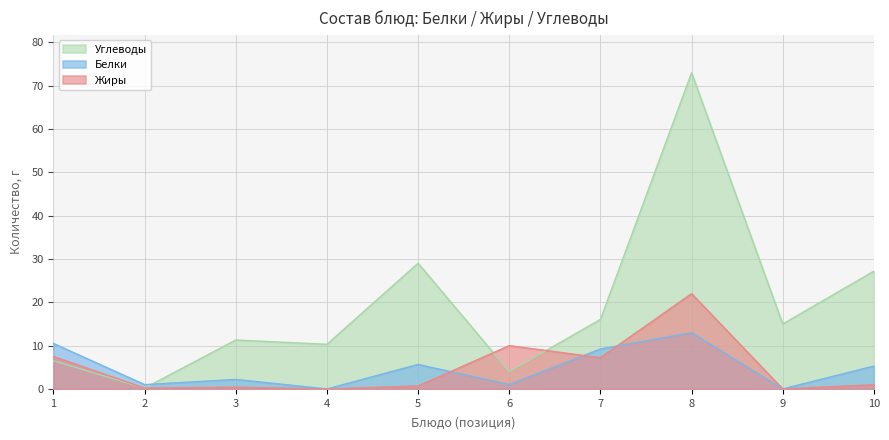

Which category has the highest value across all series?

8